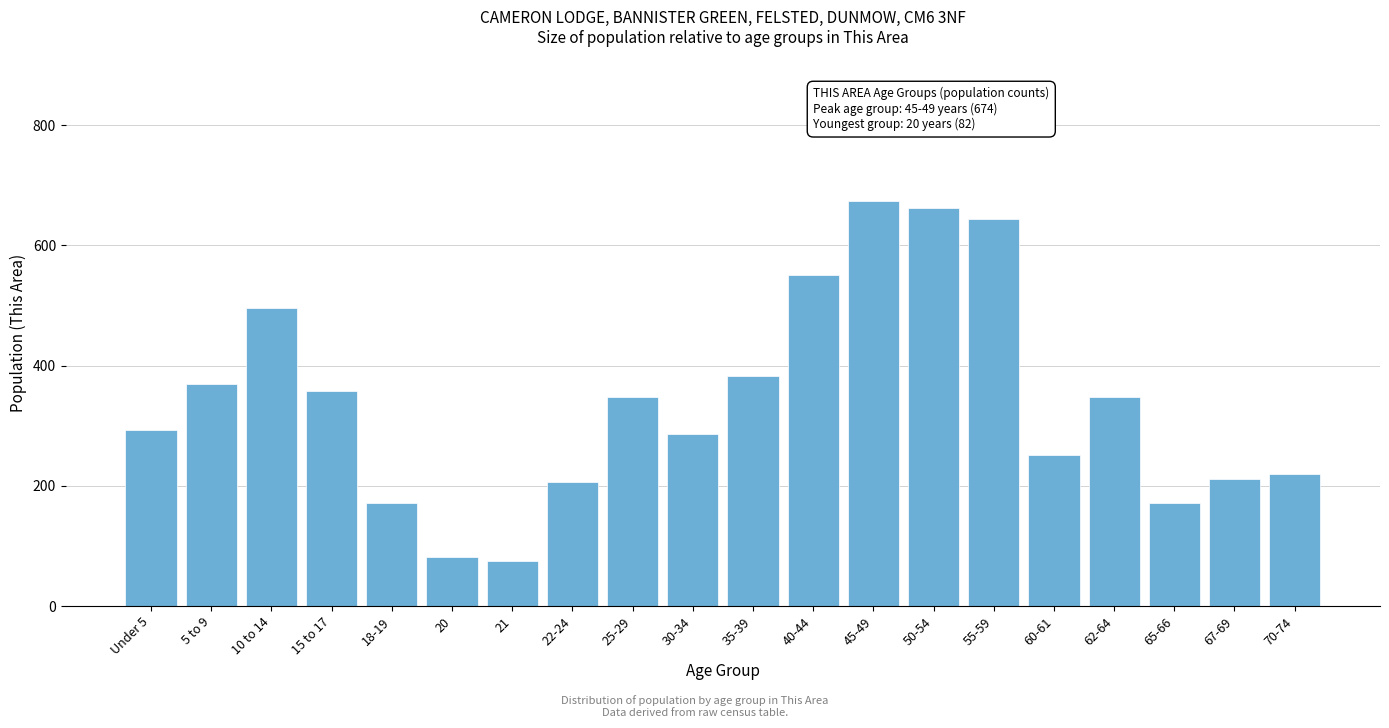

Reading left to right, transcribe all the data shown in this chart.

Under 5=293	5 to 9=370	10 to 14=496	15 to 17=358	18-19=171	20=82	21=75	22-24=207	25-29=348	30-34=287	35-39=382	40-44=551	45-49=674	50-54=663	55-59=644	60-61=251	62-64=348	65-66=171	67-69=211	70-74=220